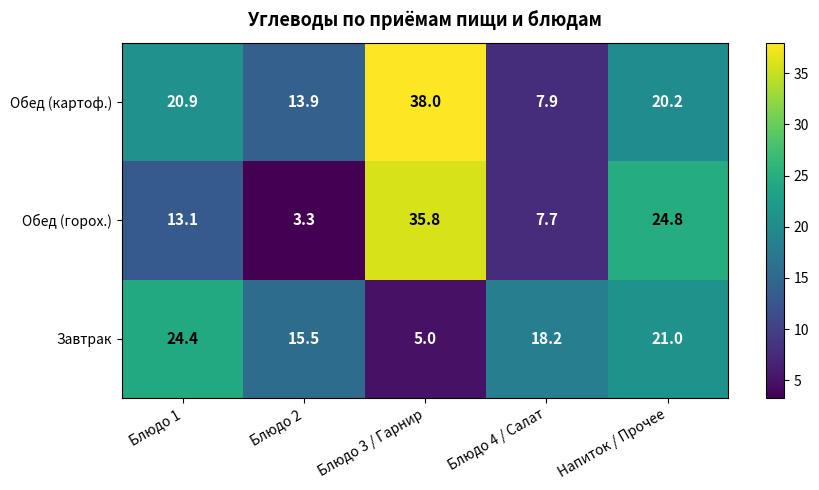

Where is Завтрак nearest to the value 14?

Блюдо 2